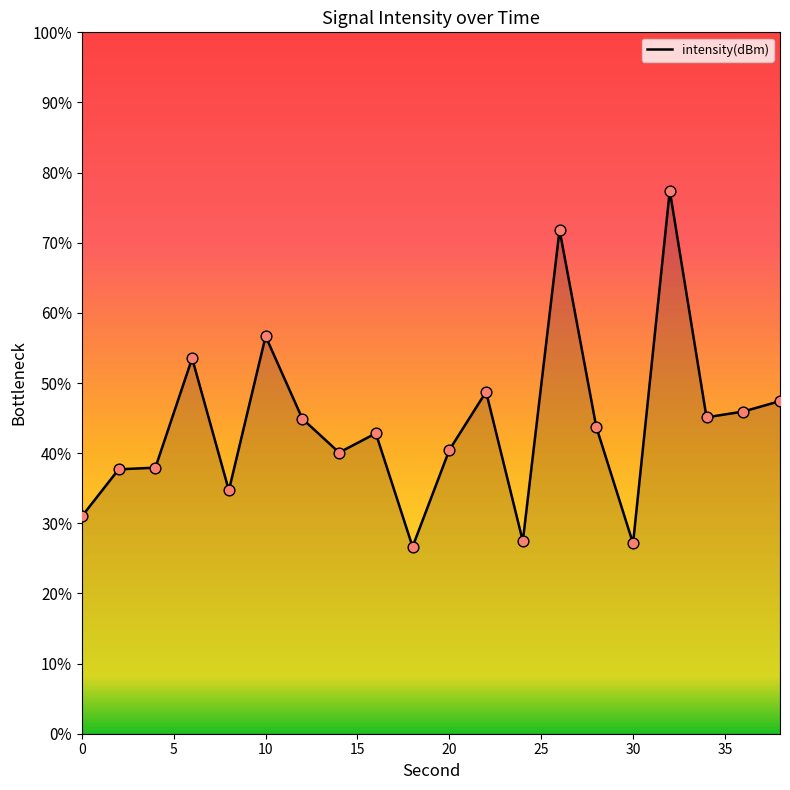

What is the difference between the maximum and minimum values?

50.8